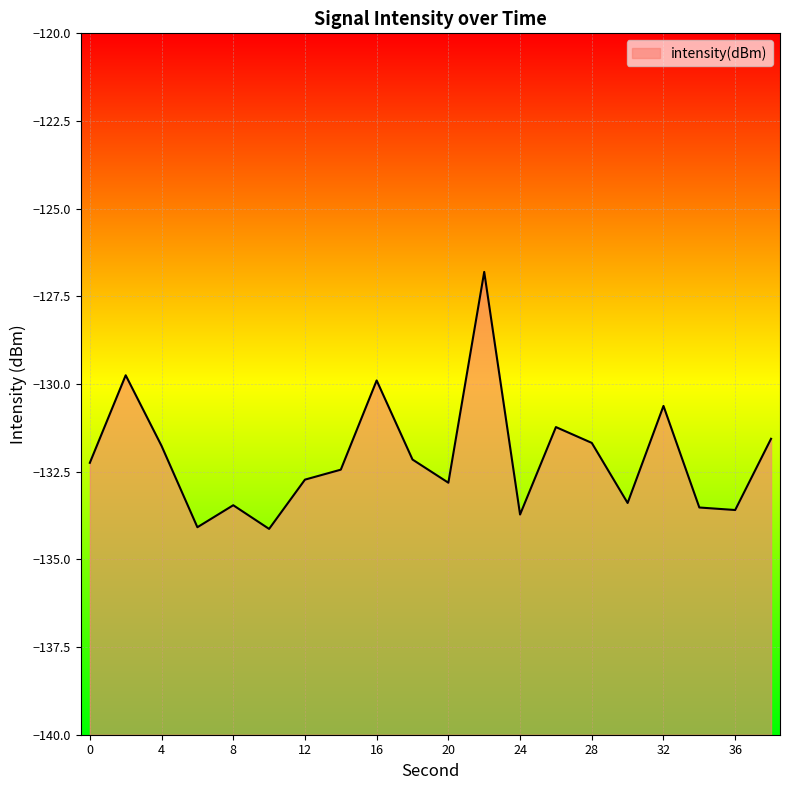

At which category does the chart reach its peak across all series?

22